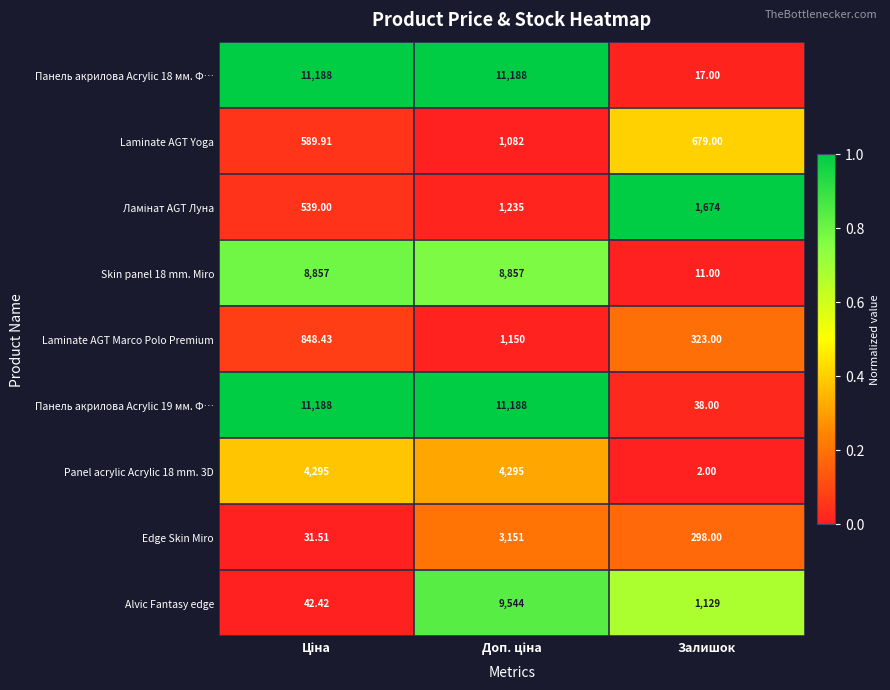

Which category has the lowest value in the Панель акрилова Acrylic 18 мм. Ф… series?

Залишок